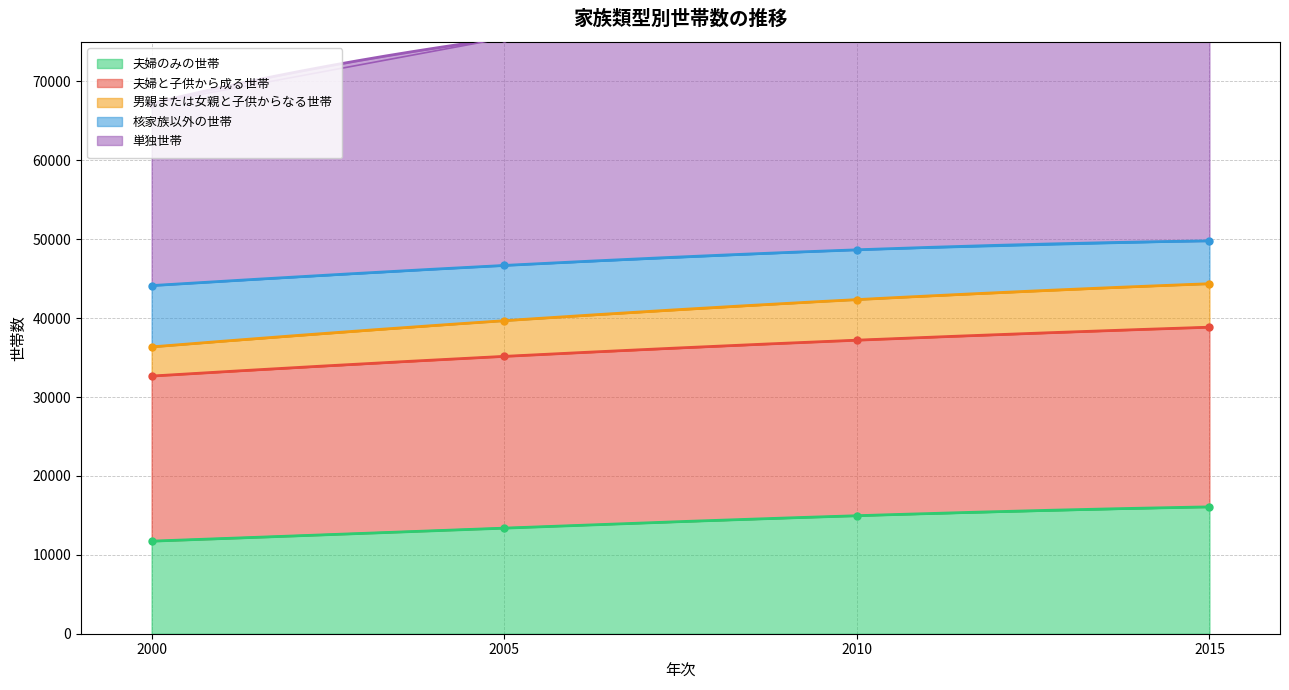

Is it true that 夫婦のみの世帯 equals 16076.0 at 2015?

True